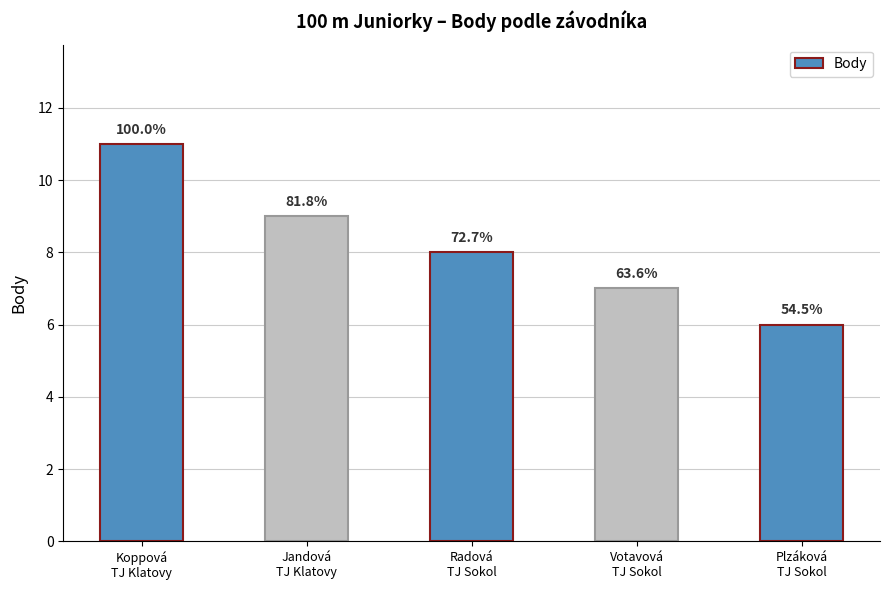

Does the chart contain any negative values?

No